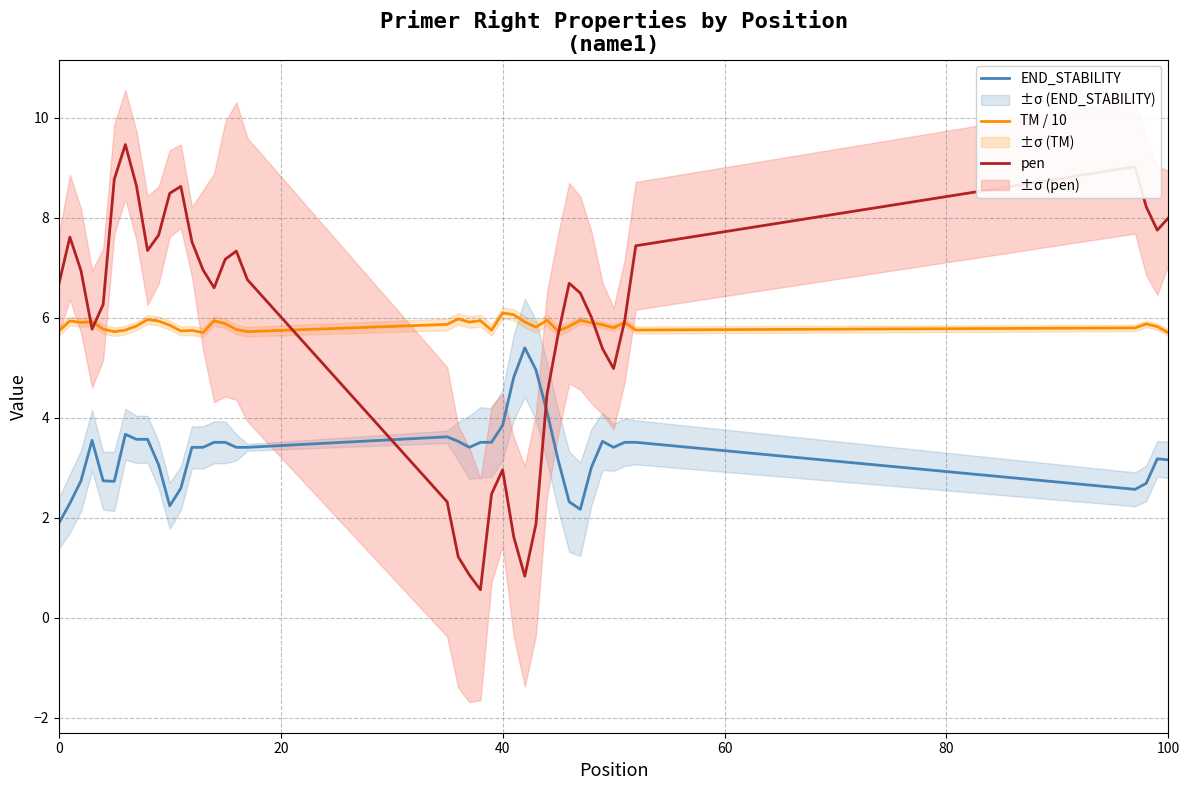

Is the value of TM / 10 at 16 greater than the value of END_STABILITY at 8?

Yes